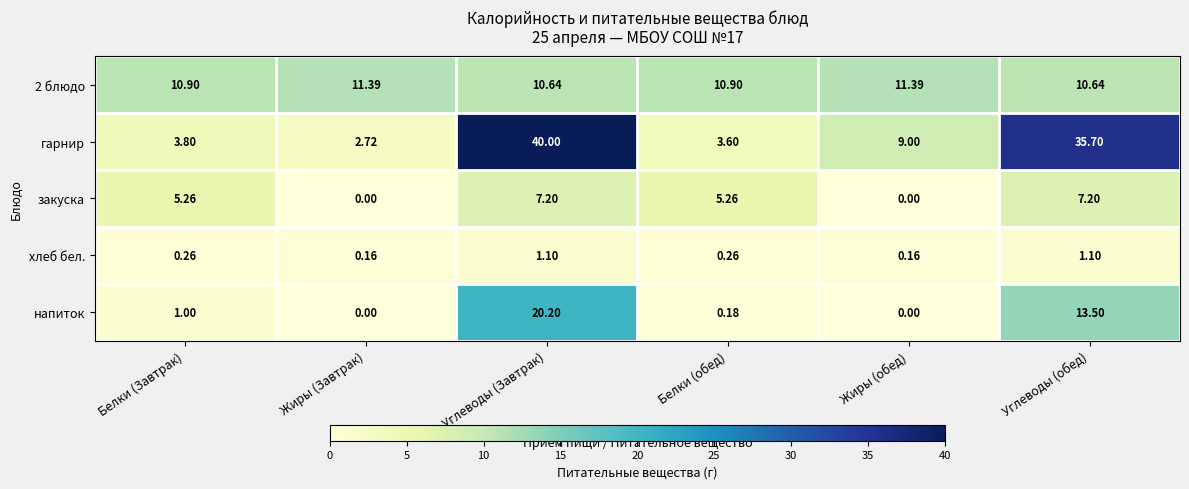

At which category does the chart reach its peak across all series?

Углеводы (Завтрак)